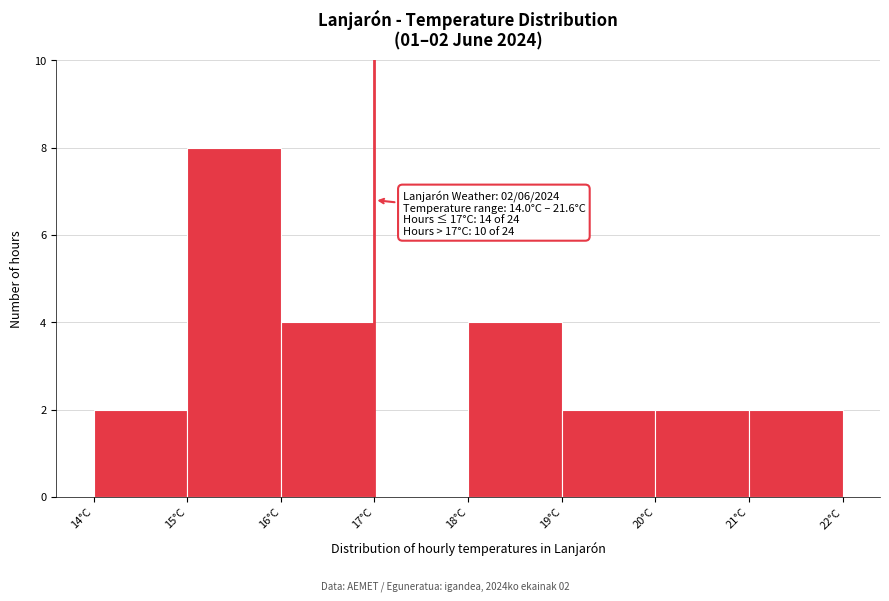

Which range on the x-axis has the tallest bar?

15 to 16